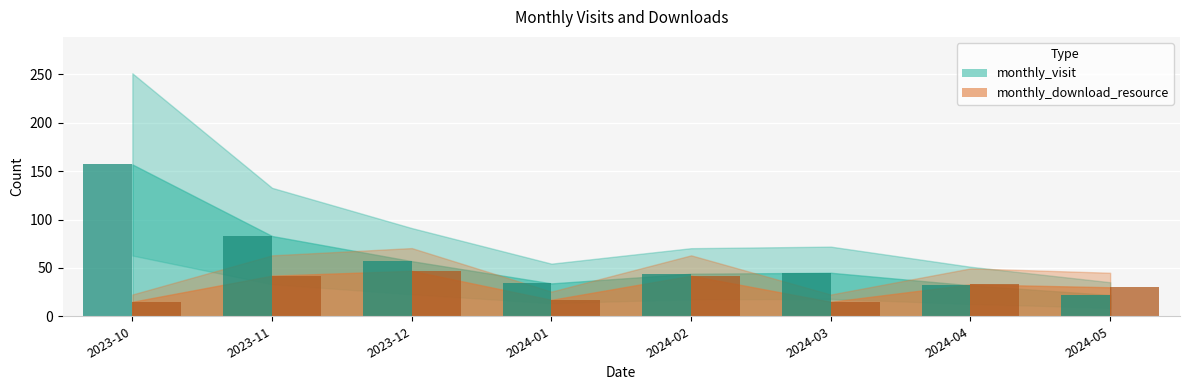

What is the spread (max minus min) of values at 2023-11?

41